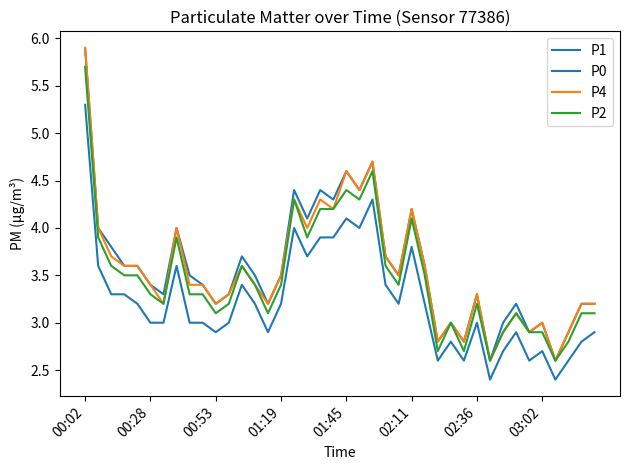

How many lines are shown in the chart?

4